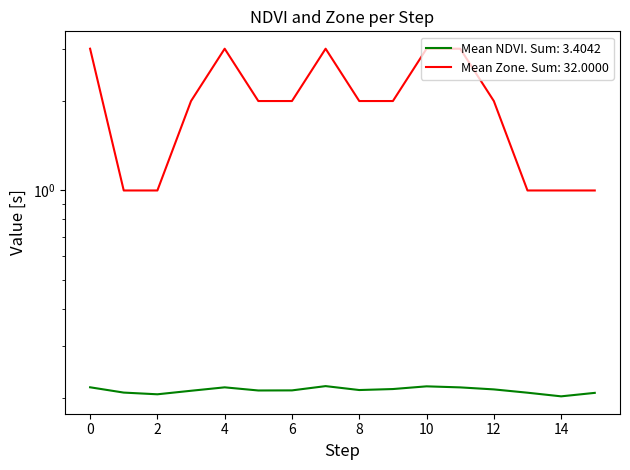

At how many categories does at least one series exceed 2?

5